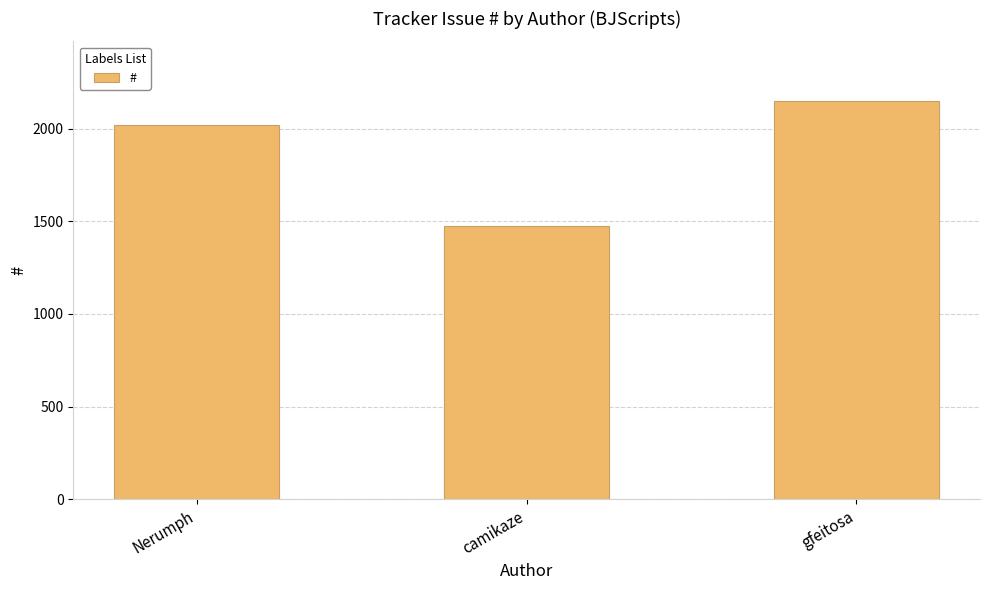

The value at camikaze is 1474. True or false?

True